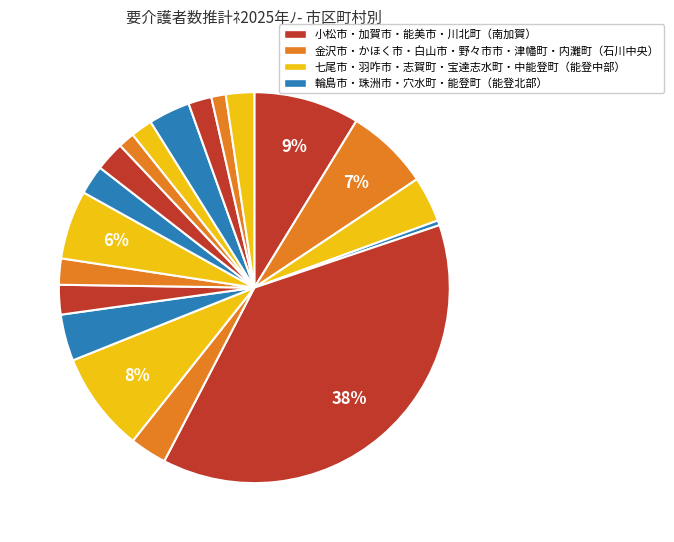

Does any single category account for the majority?

No